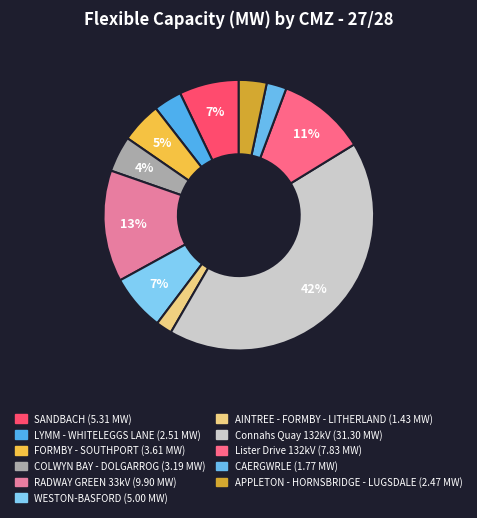

To the nearest percent, what is the combined percentage of RADWAY GREEN 33kV and AINTREE - FORMBY - LITHERLAND?

15%